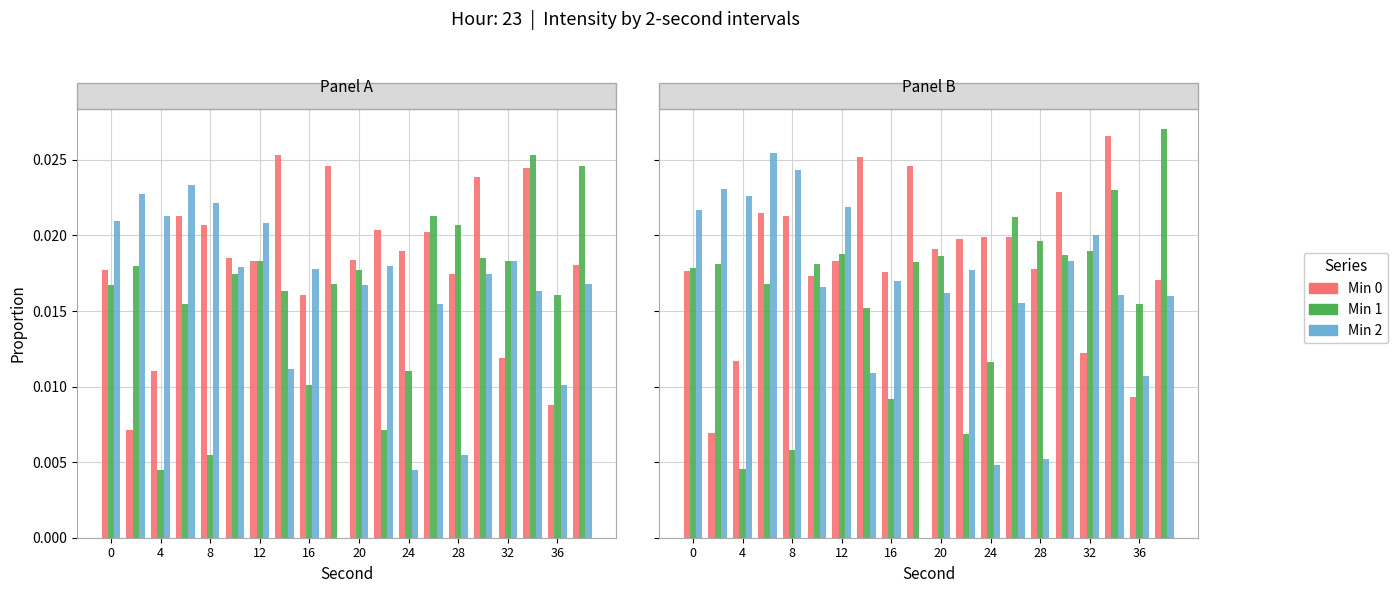

The value of Min 1 at 32 is 0.0. True or false?

True